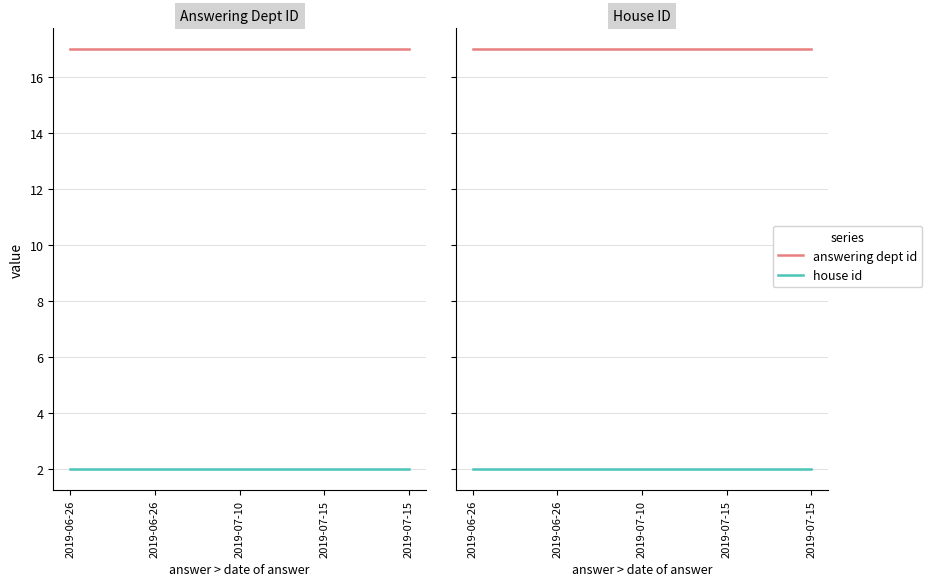

Is this an area chart (filled region under the line)?

No